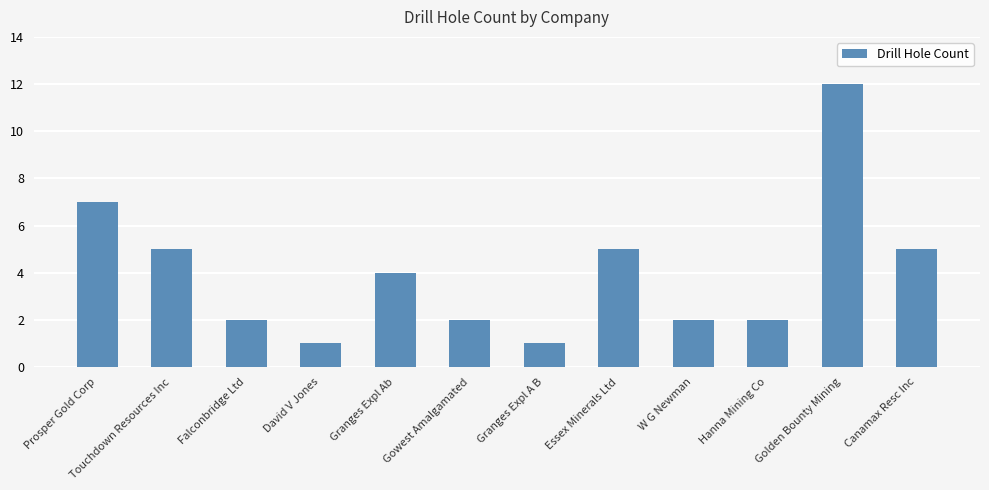

True or false: the data shows 1 at W G Newman.

False